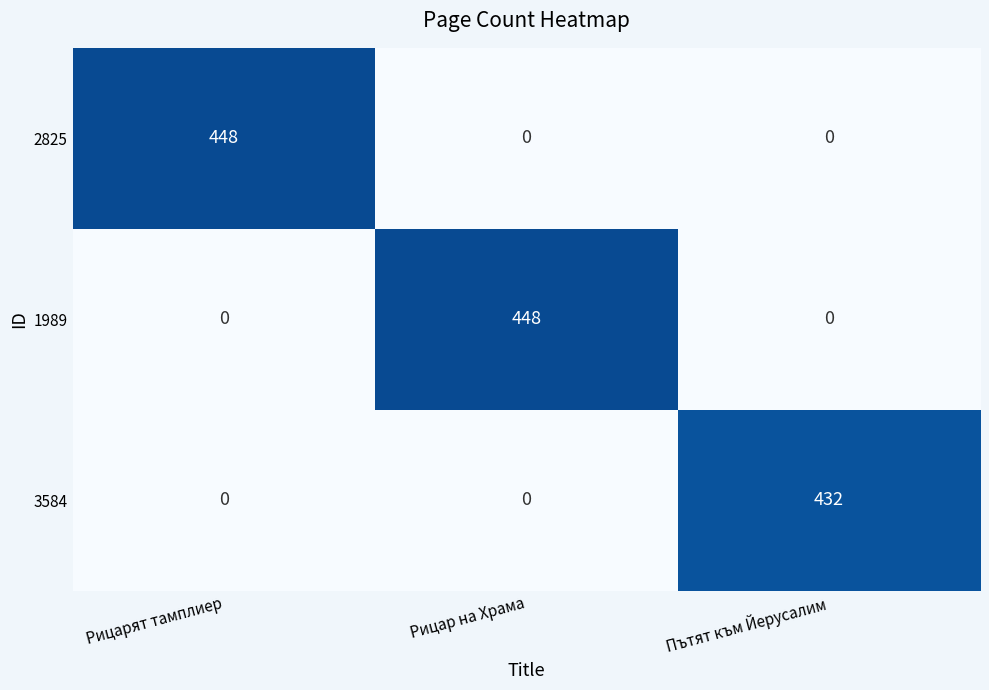

Reading left to right, extract all data points from this chart.

2825: 448	0	0
1989: 0	448	0
3584: 0	0	432